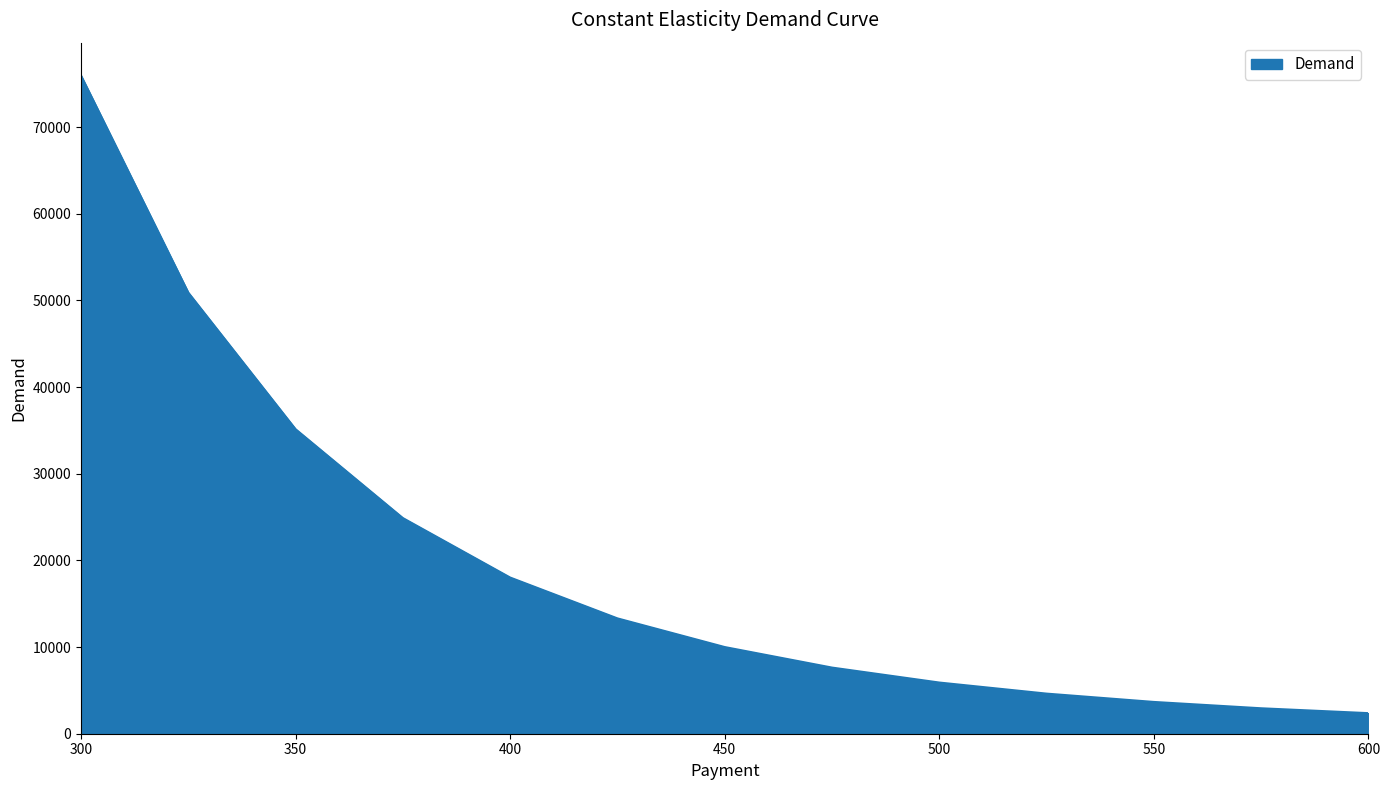

What is the difference between the maximum and minimum values?

73564.5